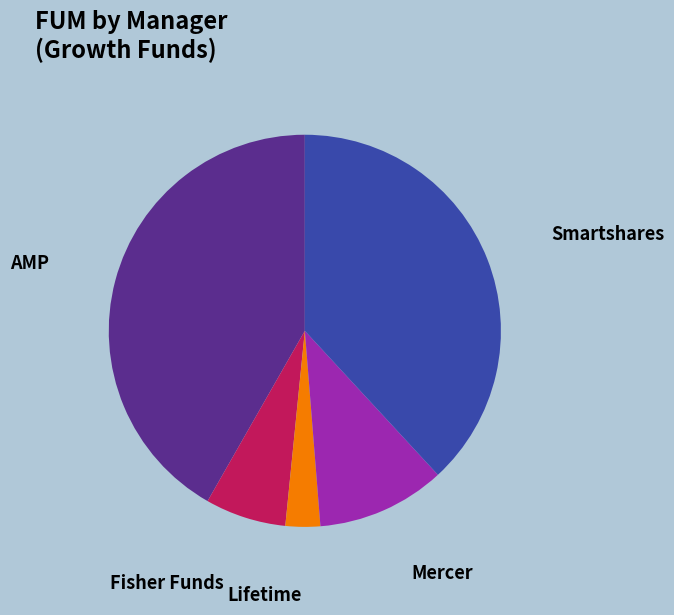

Is it true that Mercer is 17% of the pie?

False